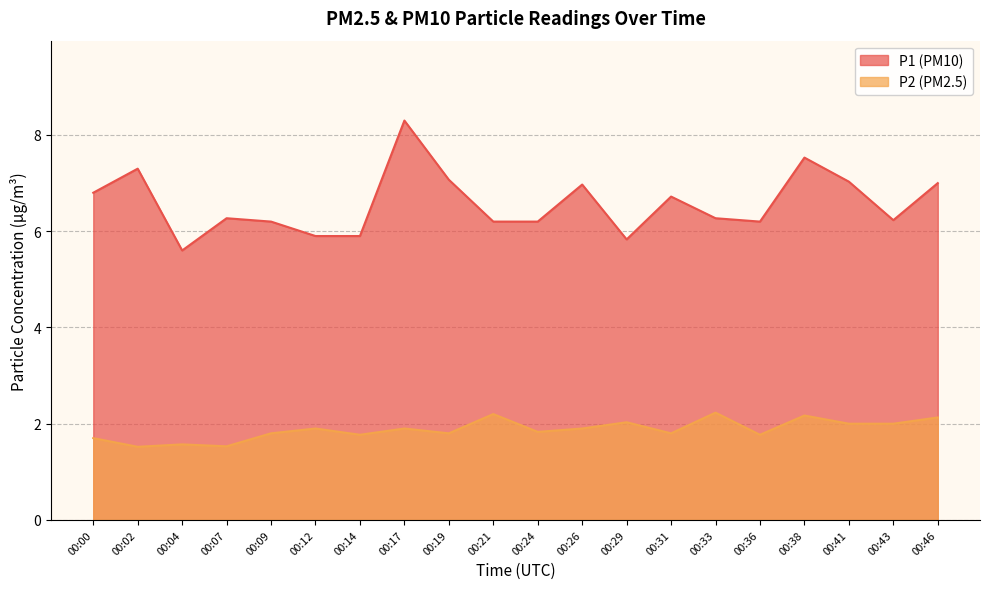

What is the minimum value for P2?

1.5